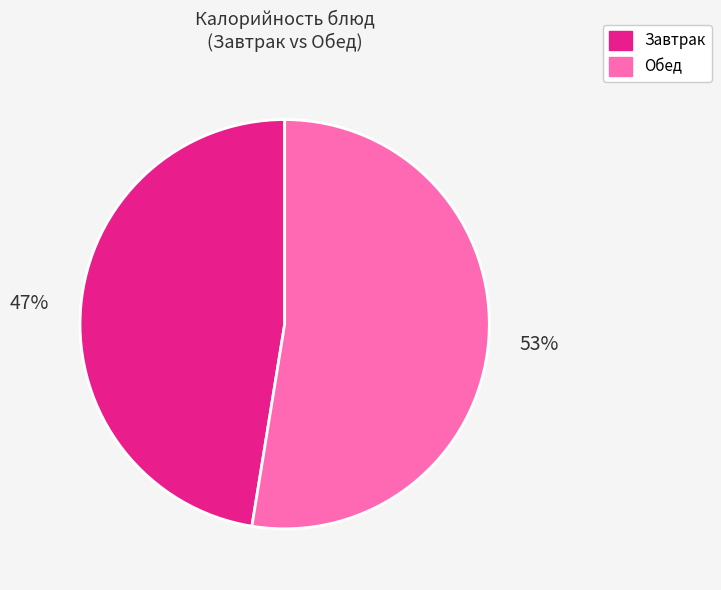

To the nearest percent, what is the average slice percentage?

50%